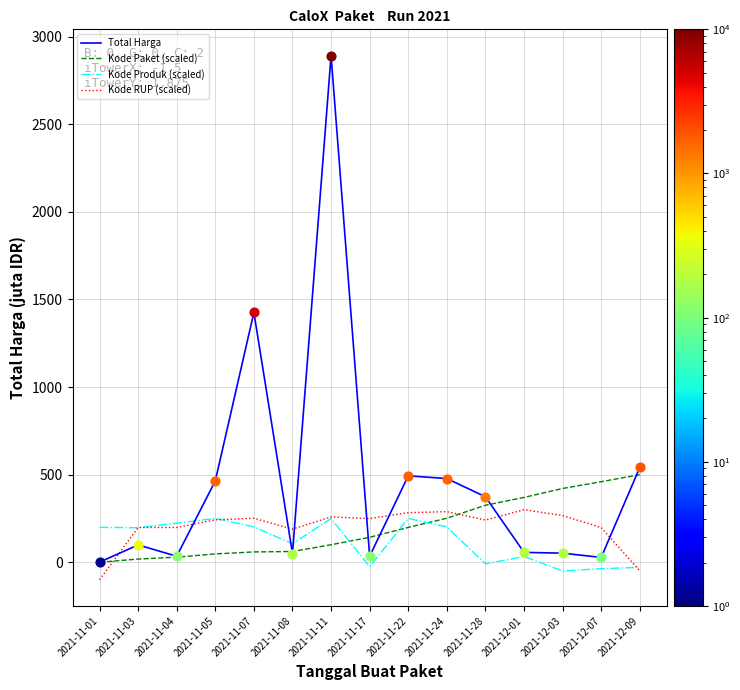

At which category is the sum across all series the highest?

2021-11-11